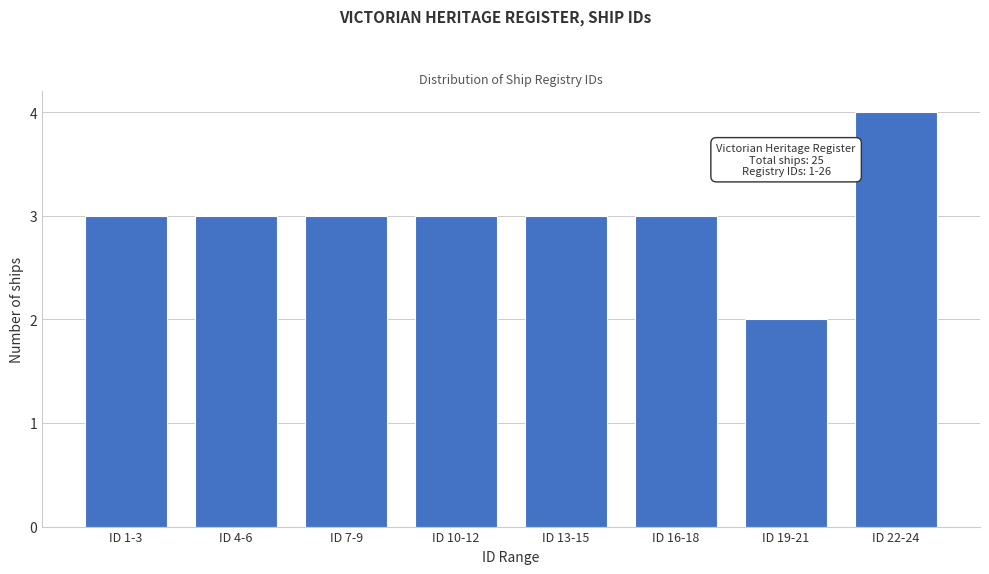

Reading left to right, list all the values displayed in this chart.

3	3	3	3	3	3	2	4